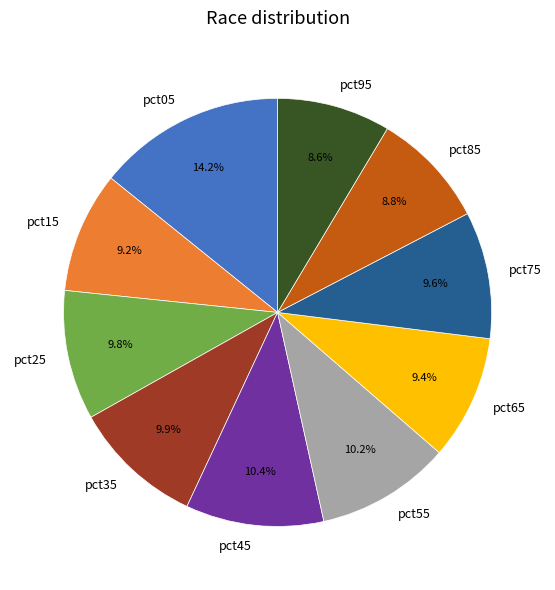

Which slice is the largest?

pct05